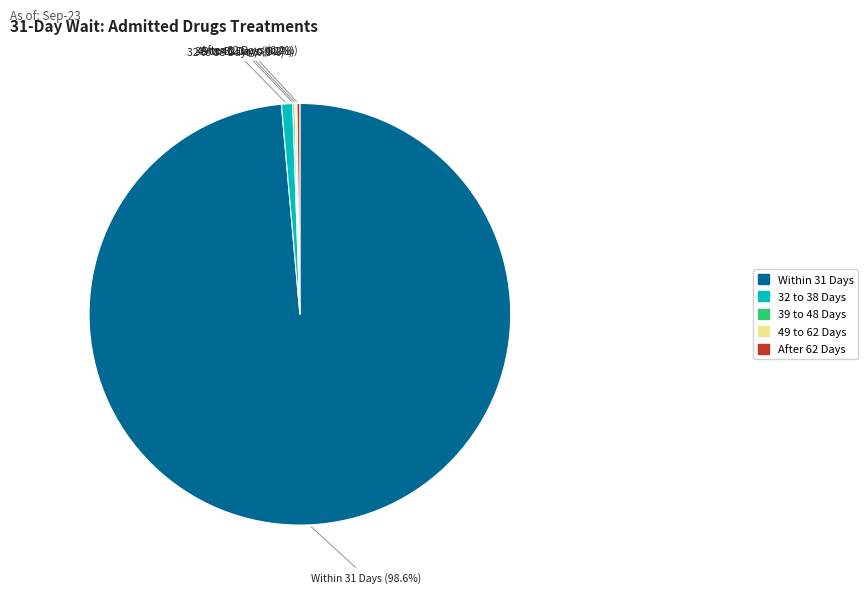

Which slice is the largest?

Within 31 Days